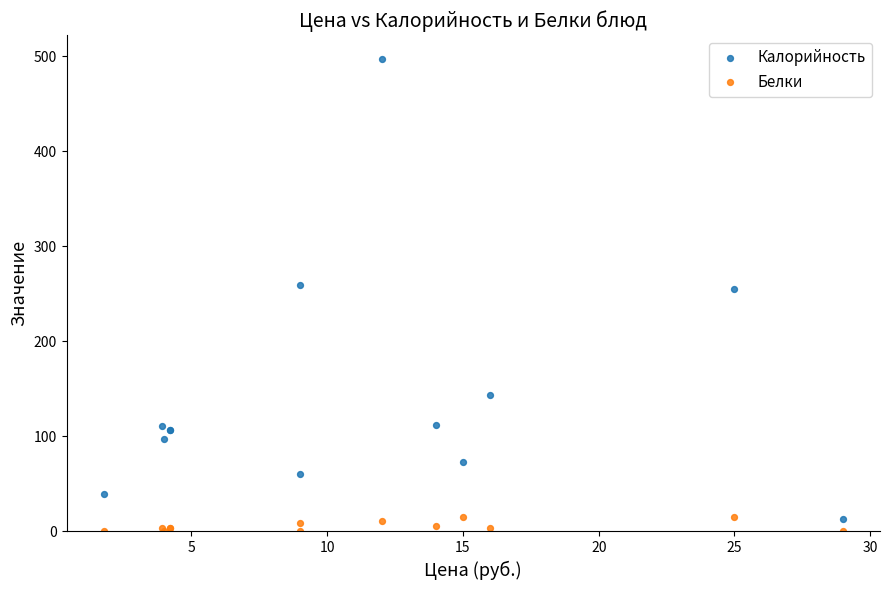

Which series has the widest spread of Y values?

Калорийность